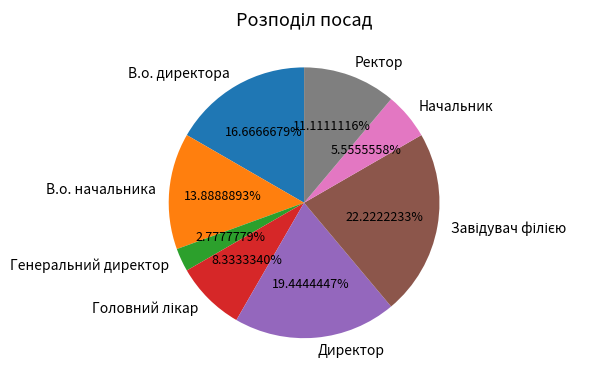

Approximately how many times larger is the value at Начальник compared to В.о. начальника?

0.4